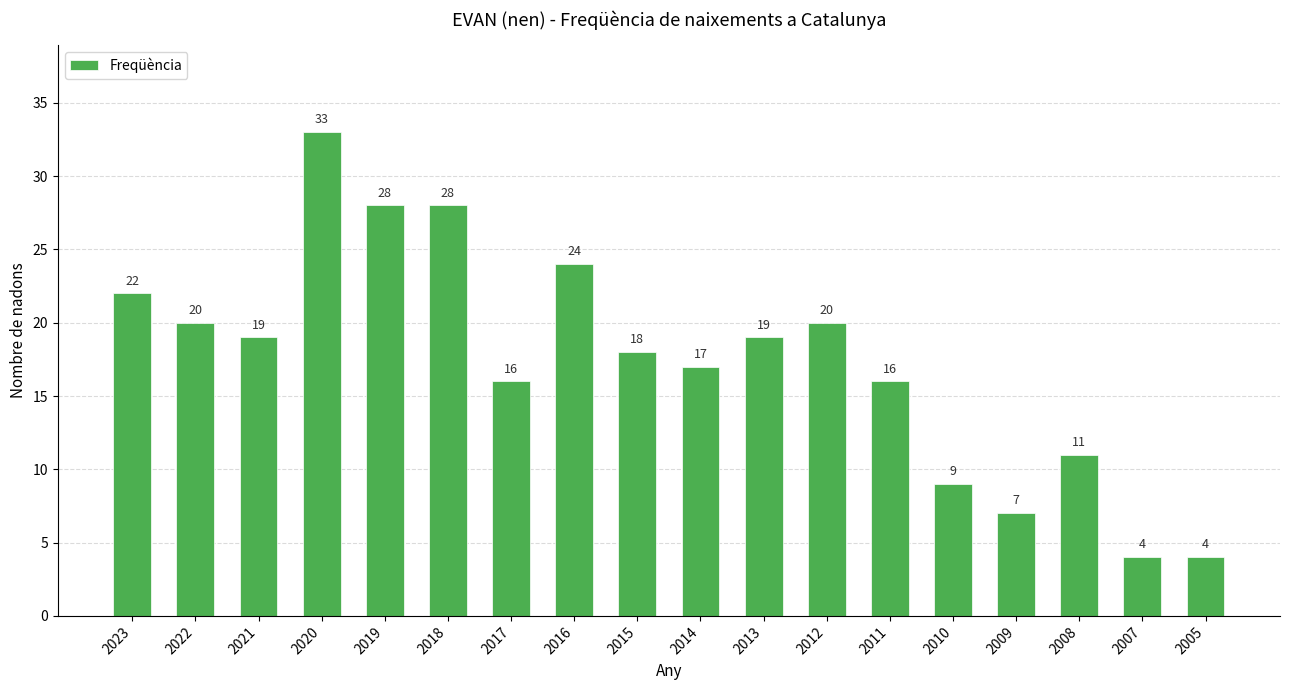

What is the ratio of the value at 2015 to the value at 2005?

4.5